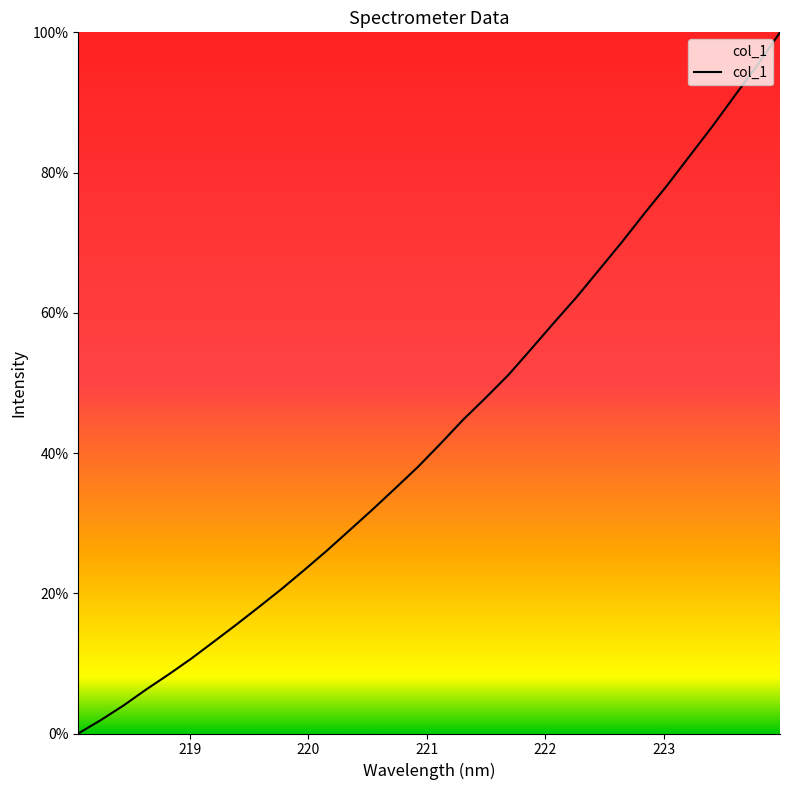

What is the maximum value shown in the chart?

100.0